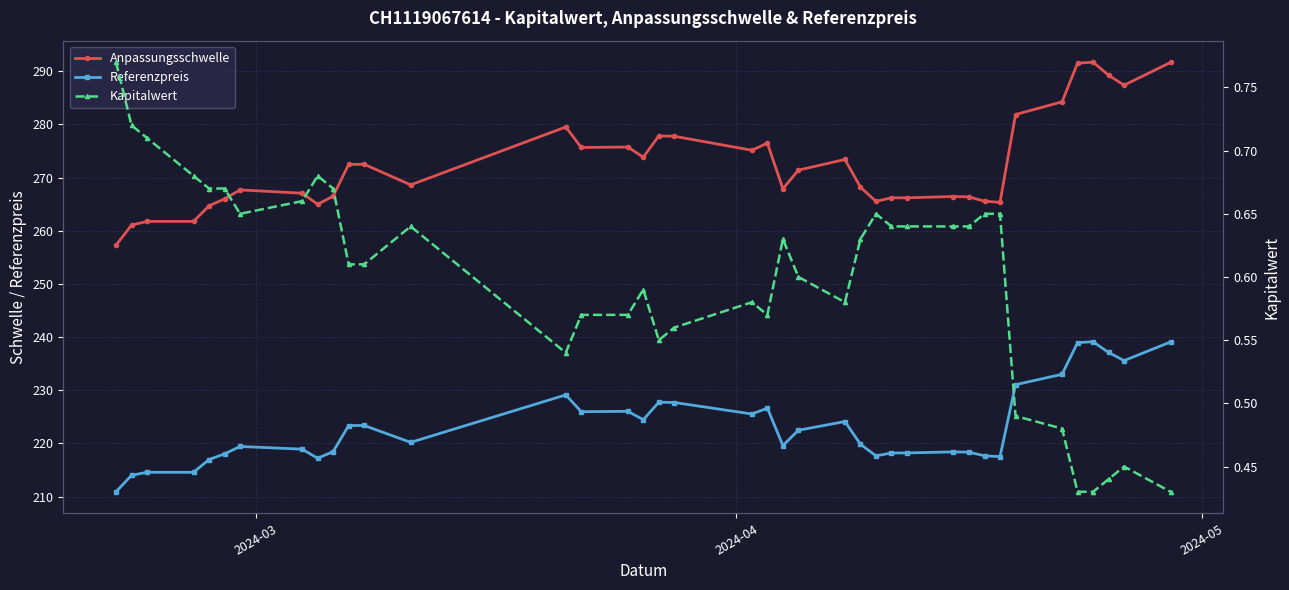

Reading left to right, extract all data points from this chart.

Anpassungsschwelle: 257.3	261.1	261.8	261.8	264.7	266.0	267.7	267.1	265.0	266.5	272.5	272.5	268.6	279.5	275.7	275.8	273.8	277.9	277.8	275.1	276.5	267.9	271.4	273.4	268.2	265.5	266.2	266.2	266.4	266.4	265.6	265.4	281.9	284.3	291.5	291.7	289.3	287.4	291.7
Referenzpreis: 210.9	214.0	214.6	214.6	217.0	218.0	219.4	218.9	217.2	218.4	223.3	223.4	220.2	229.1	226.0	226.0	224.5	227.8	227.7	225.5	226.6	219.6	222.5	224.1	219.8	217.7	218.2	218.2	218.4	218.3	217.7	217.5	231.0	233.0	239.0	239.1	237.1	235.6	239.1
Kapitalwert: 0.8	0.7	0.7	0.7	0.7	0.7	0.7	0.7	0.7	0.7	0.6	0.6	0.6	0.5	0.6	0.6	0.6	0.6	0.6	0.6	0.6	0.6	0.6	0.6	0.6	0.7	0.6	0.6	0.6	0.6	0.7	0.7	0.5	0.5	0.4	0.4	0.4	0.5	0.4